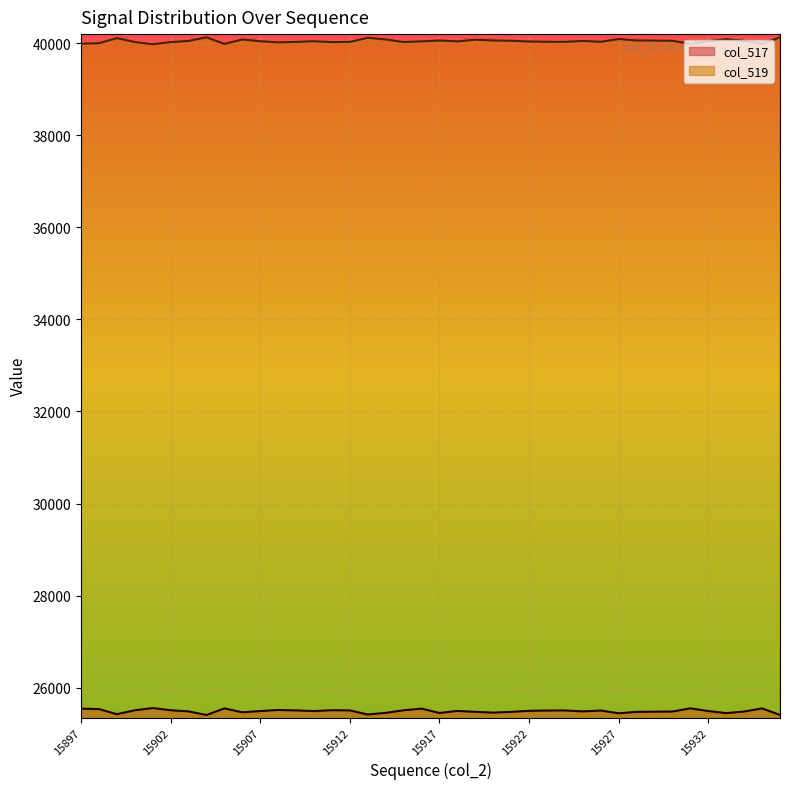

At which label is col_517 closest to 25479?

15930